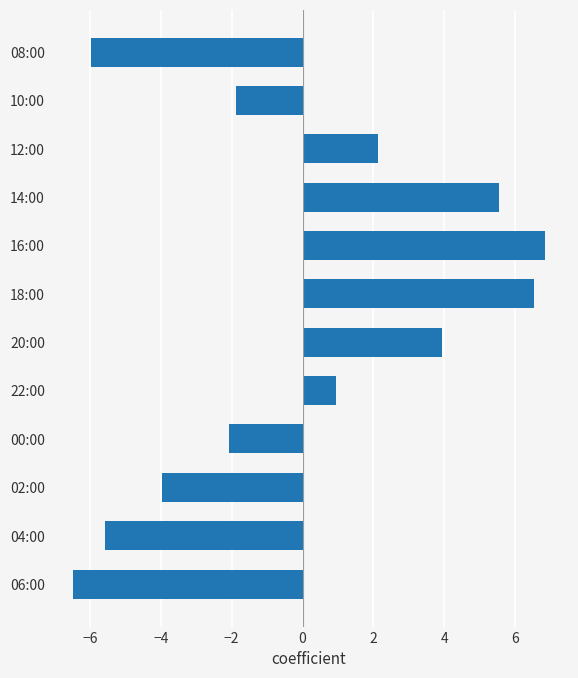

What is the maximum value shown in the chart?

6.8